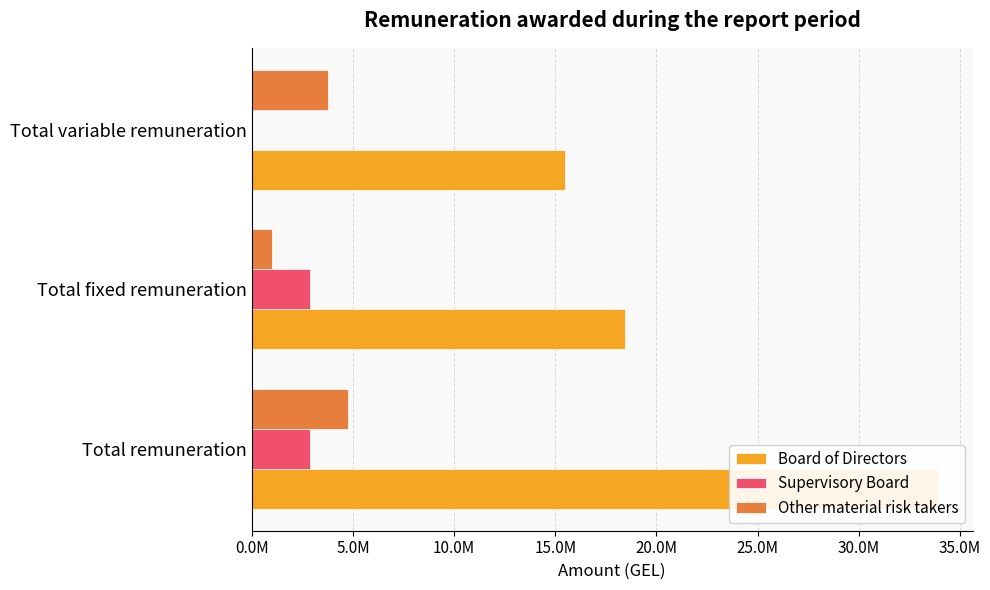

The value of Other material risk takers at Total remuneration is 8464887.4. True or false?

False